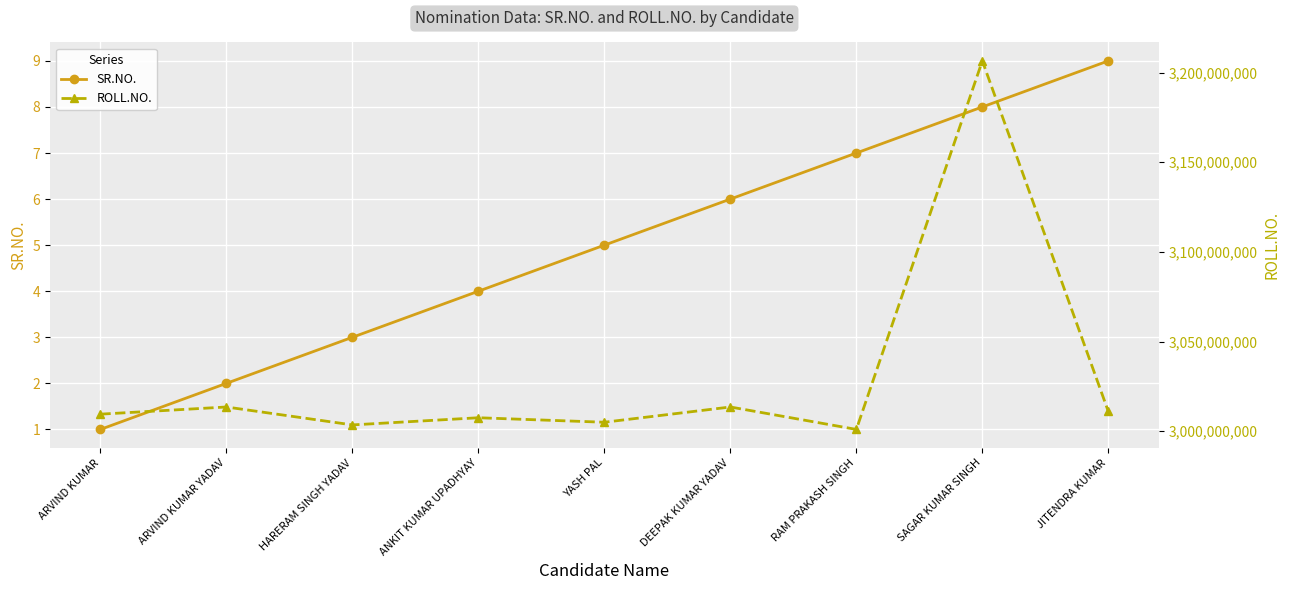

What is the spread (max minus min) of values at HARERAM SINGH YADAV?

3003511140